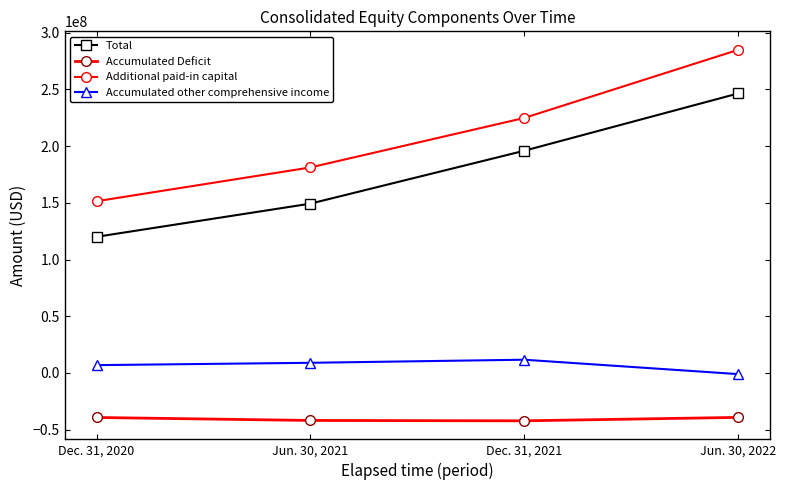

How many Additional paid-in capital values are between 181174696 and 284805054?

3